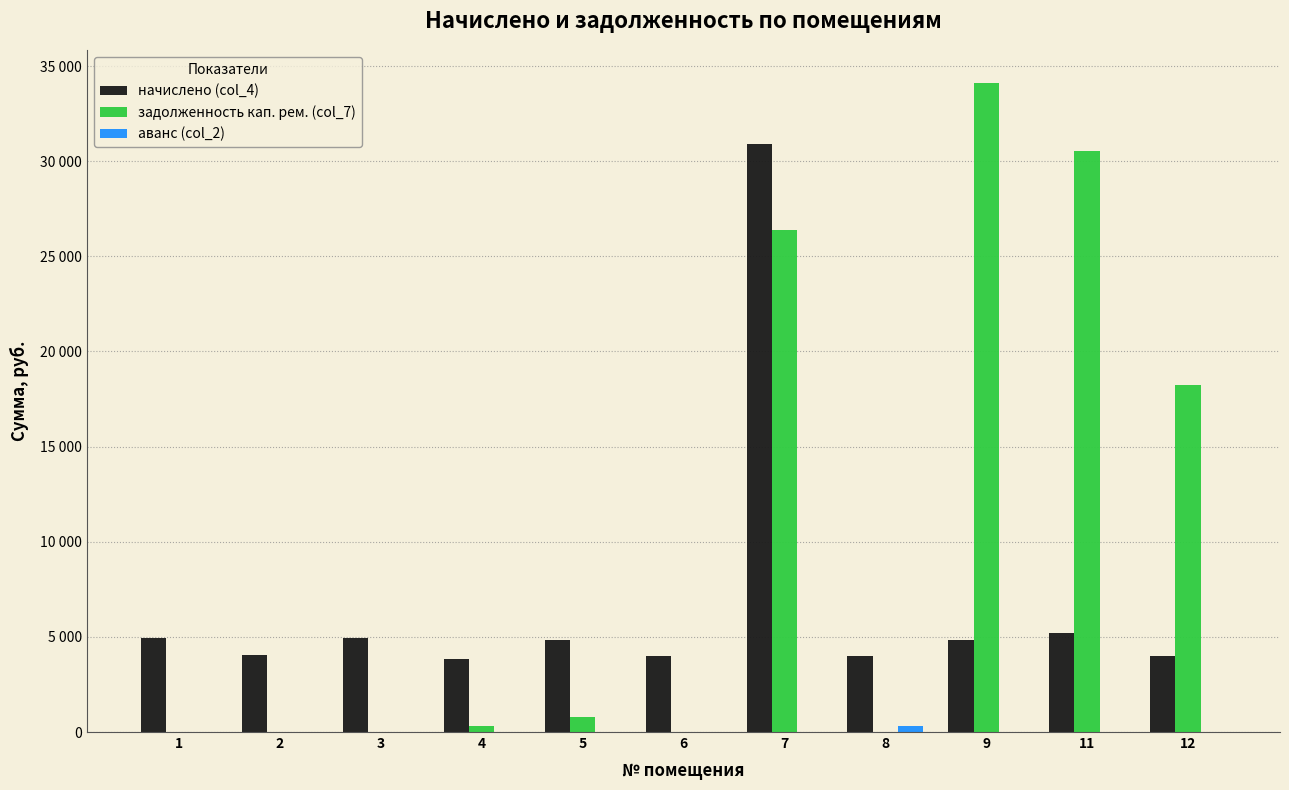

Does the chart contain stacked bars?

No